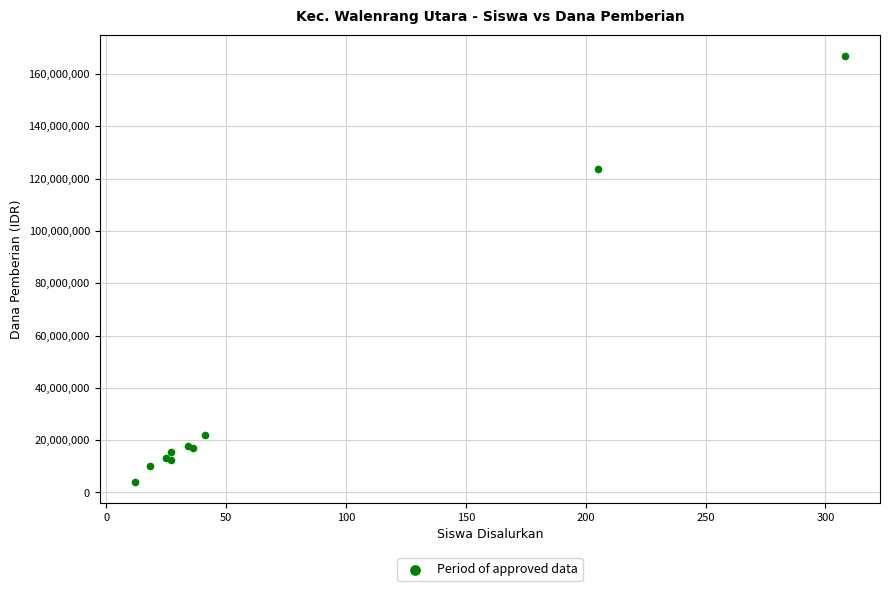

What Y value in the scatter plot is closest to 85500000?

123750000